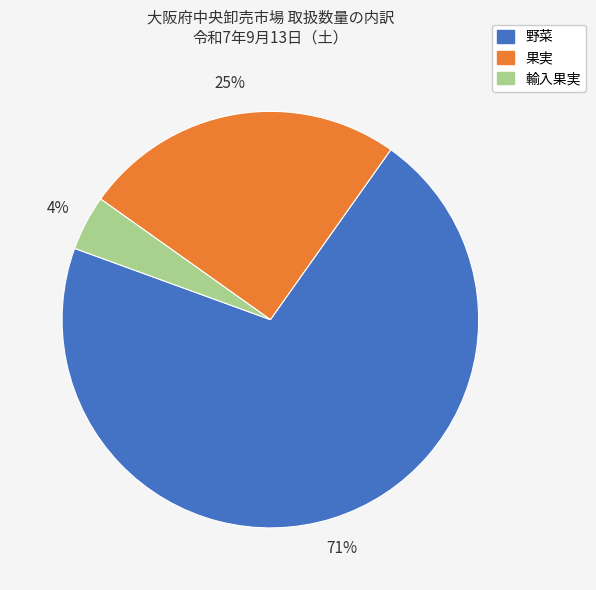

Which slice is the largest?

野菜